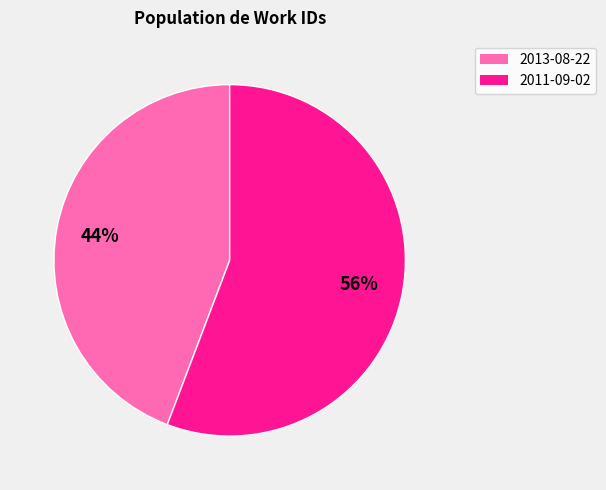

What is the smallest slice in the pie chart?

2013-08-22